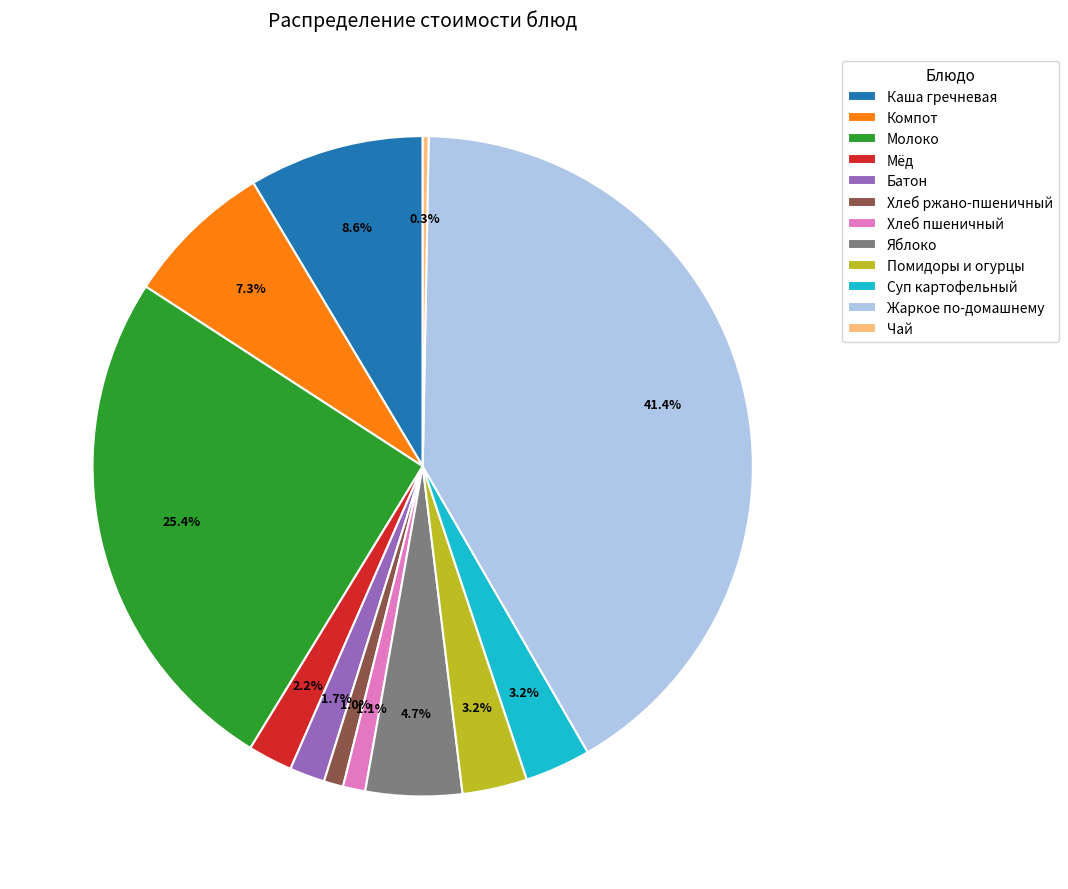

Is it true that Помидоры и огурцы is 16% of the pie?

False